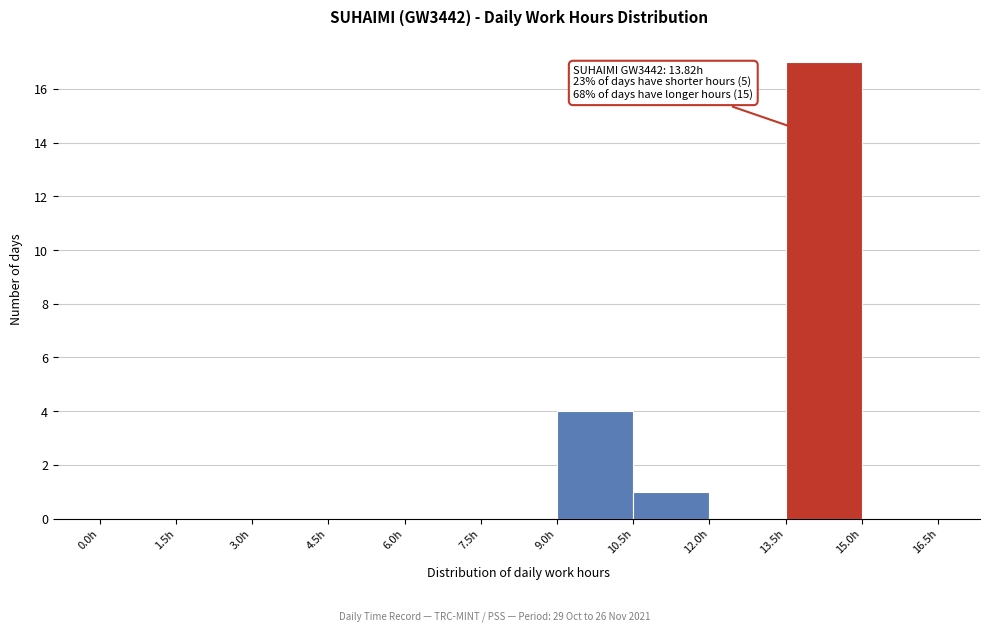

Which range on the x-axis has the tallest bar?

13.5 to 15.0